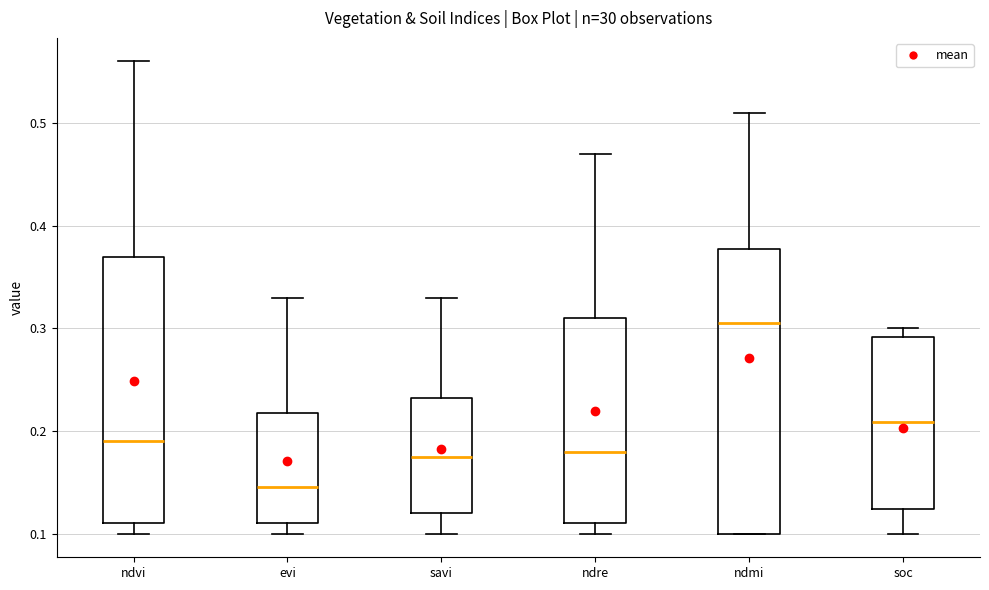

Which box has the lowest median line?

evi